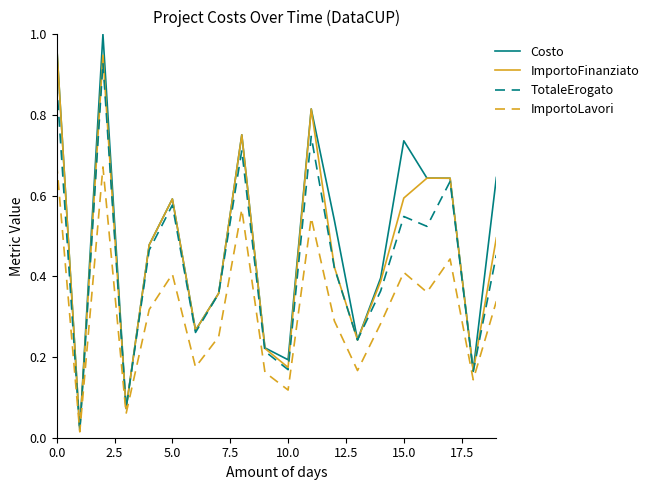

Which series has the widest spread of values?

Costo